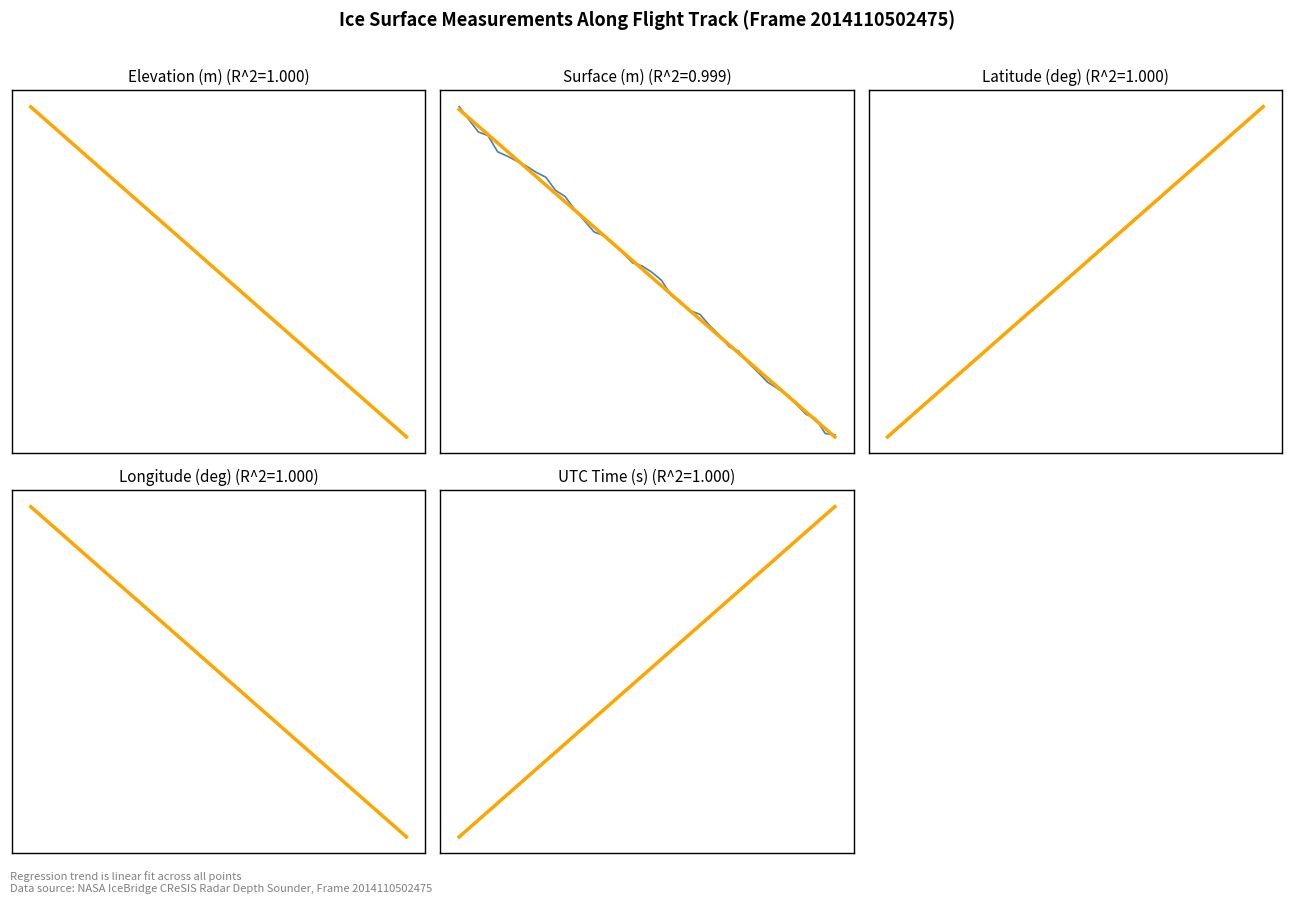

Which series has the largest total across all categories?

UTCTIMESOD